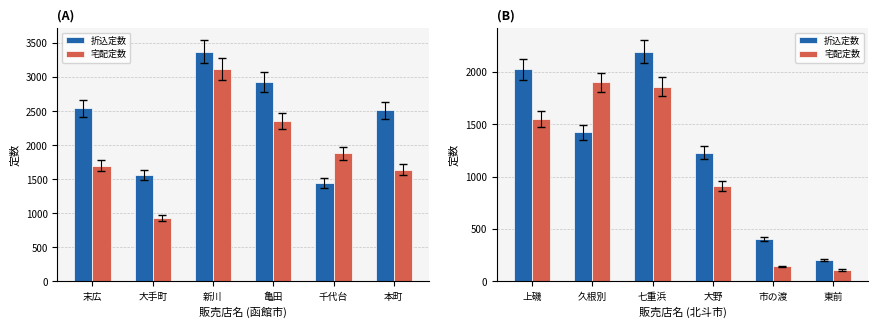

At how many categories does at least one series exceed 1698?

3